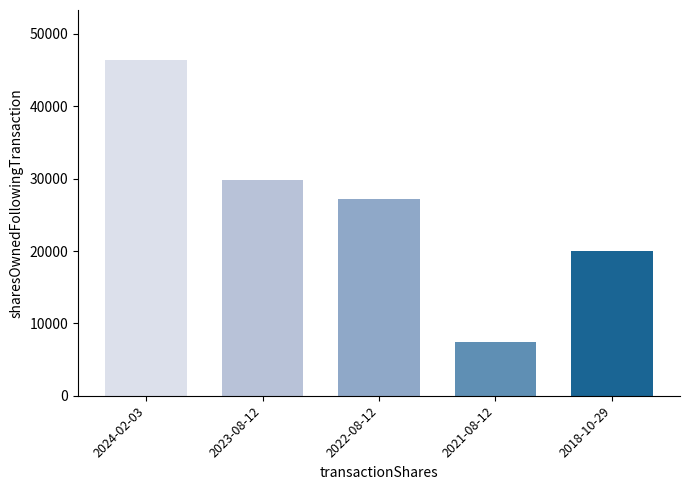

What position from the left is 2024-02-03?

1